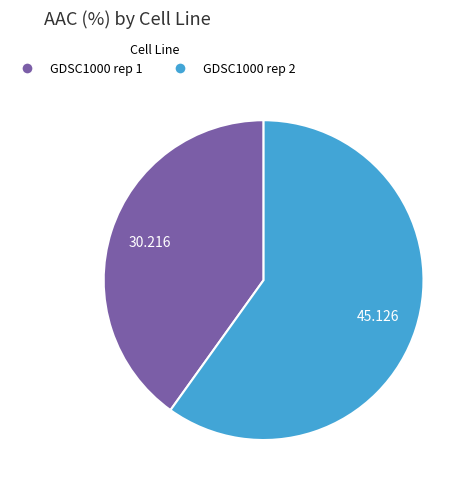

Do GDSC1000 rep 2 and GDSC1000 rep 1 together represent more than half of the pie?

Yes